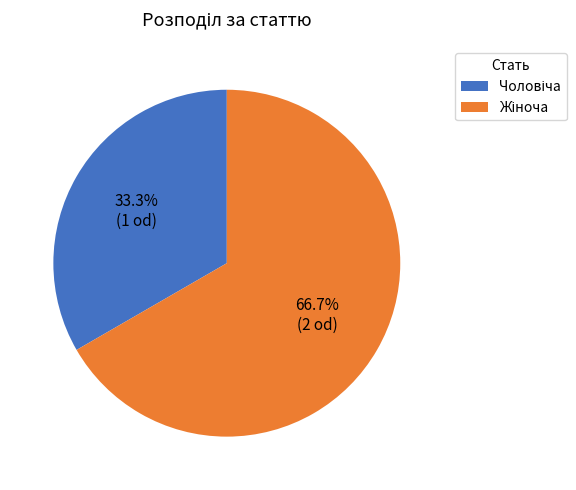

Is there any slice that represents more than half of the pie?

Yes